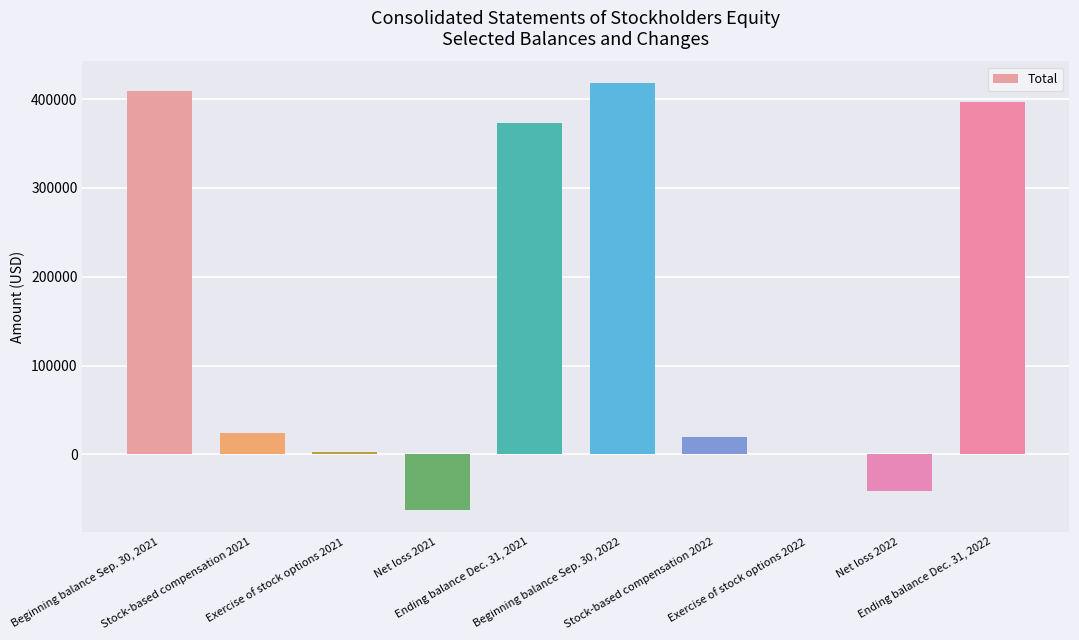

What is the difference between the values at Stock-based compensation 2021 and Net loss 2021?

87376